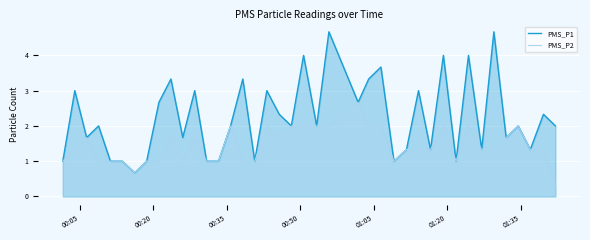

Does the chart display data point markers on the line(s)?

No